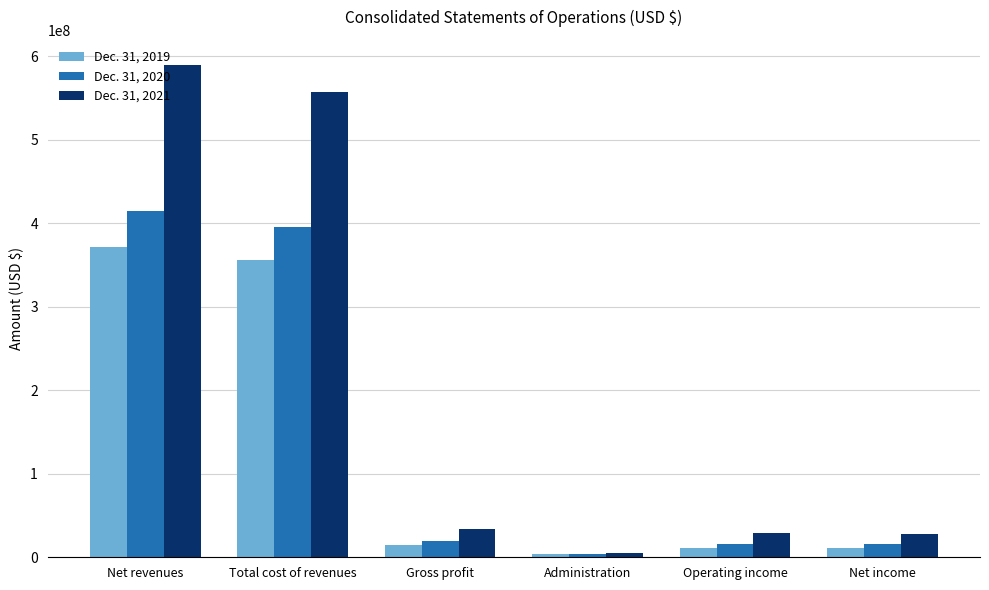

What is the label of the 5th bar from the left?

Operating income